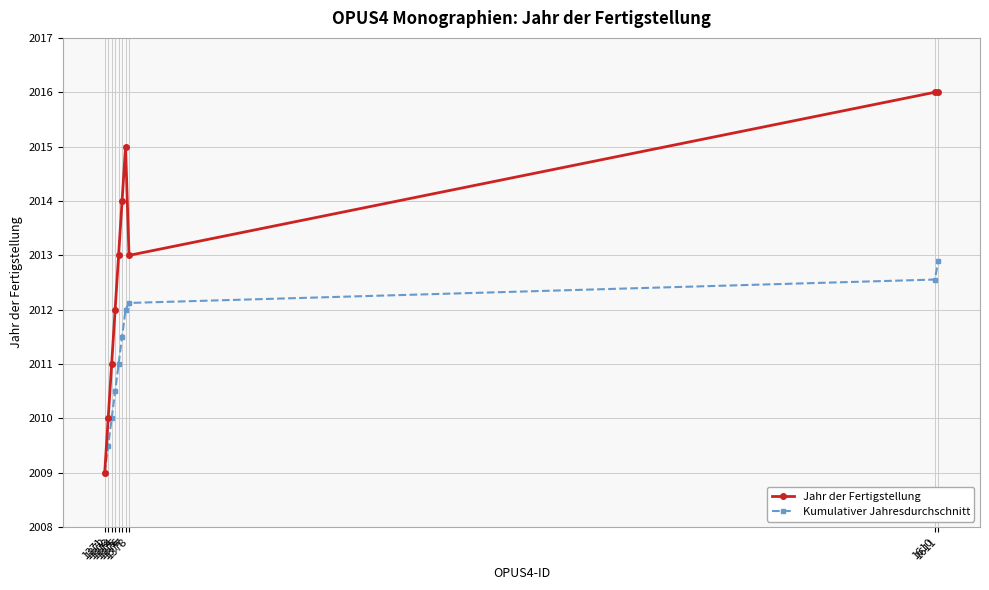

List the series in order of their overall mean, highest first.

Jahr der Fertigstellung, Kumulativer Jahresdurchschnitt